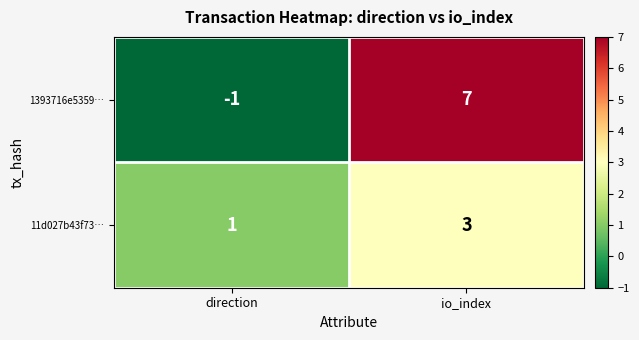

List the series in order of their peak value, highest first.

1393716e5359…, 11d027b43f73…